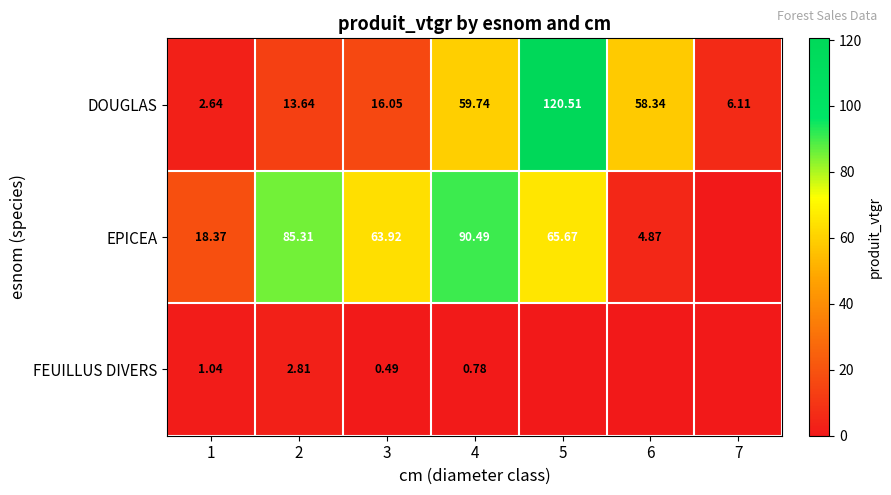

Which category has the lowest value across all series?

7